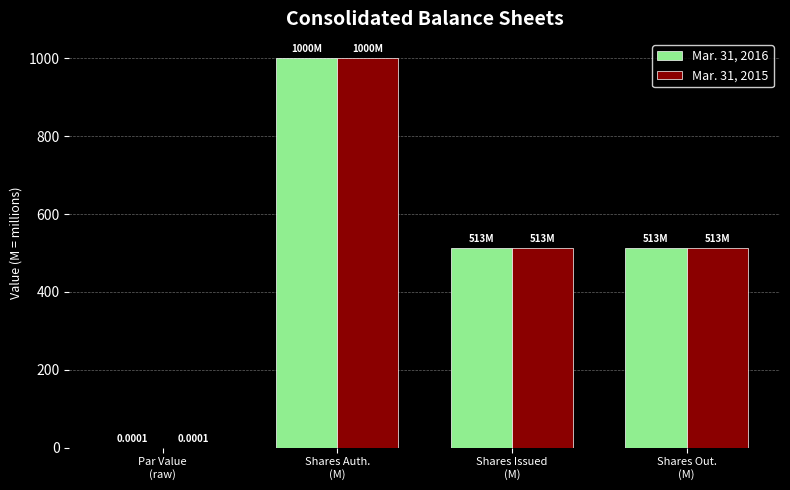

What is the sum of all Mar. 31, 2015 values?

2025.2